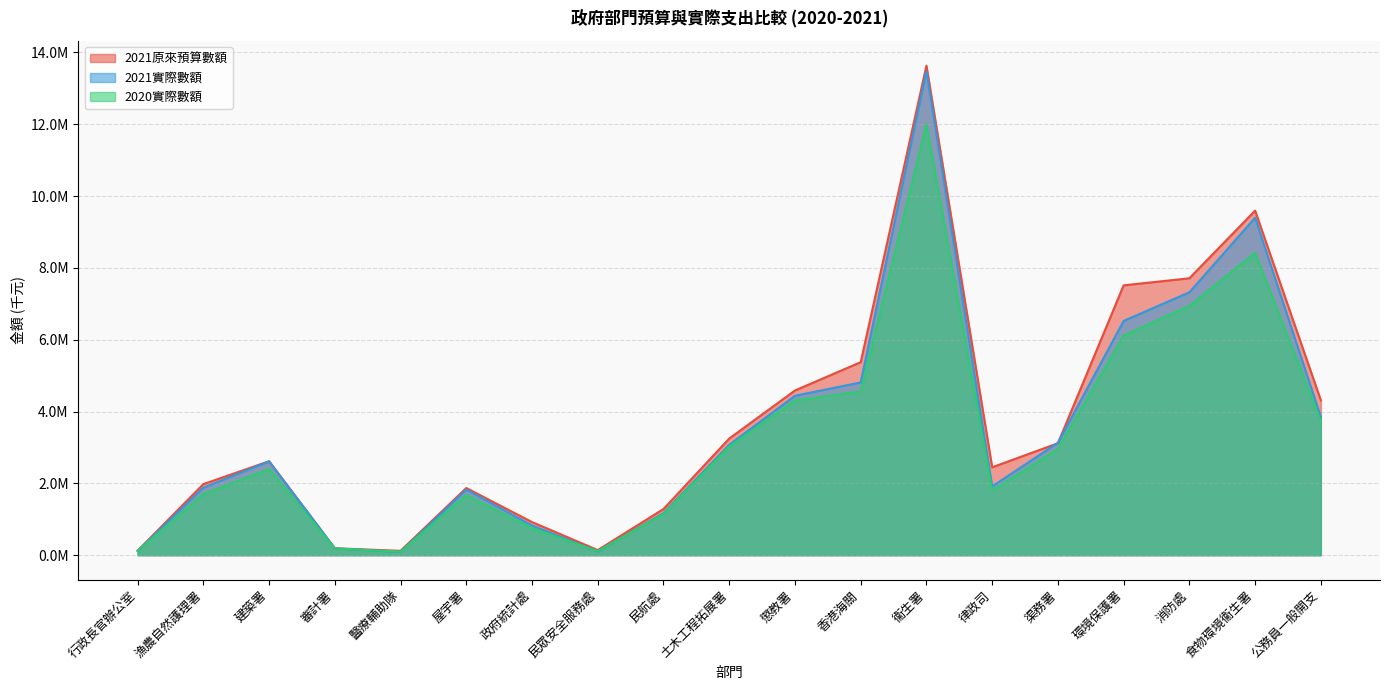

List the series in order of their overall mean, lowest first.

2020實際數額, 2021實際數額, 2021原來預算數額